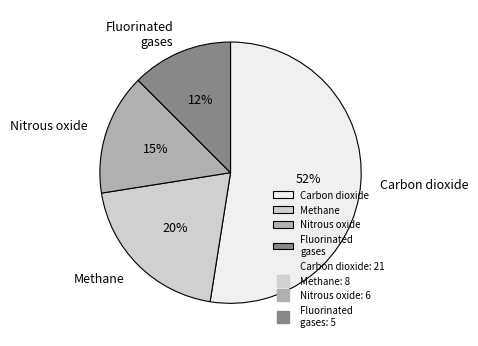

How many segments does this pie chart have?

4